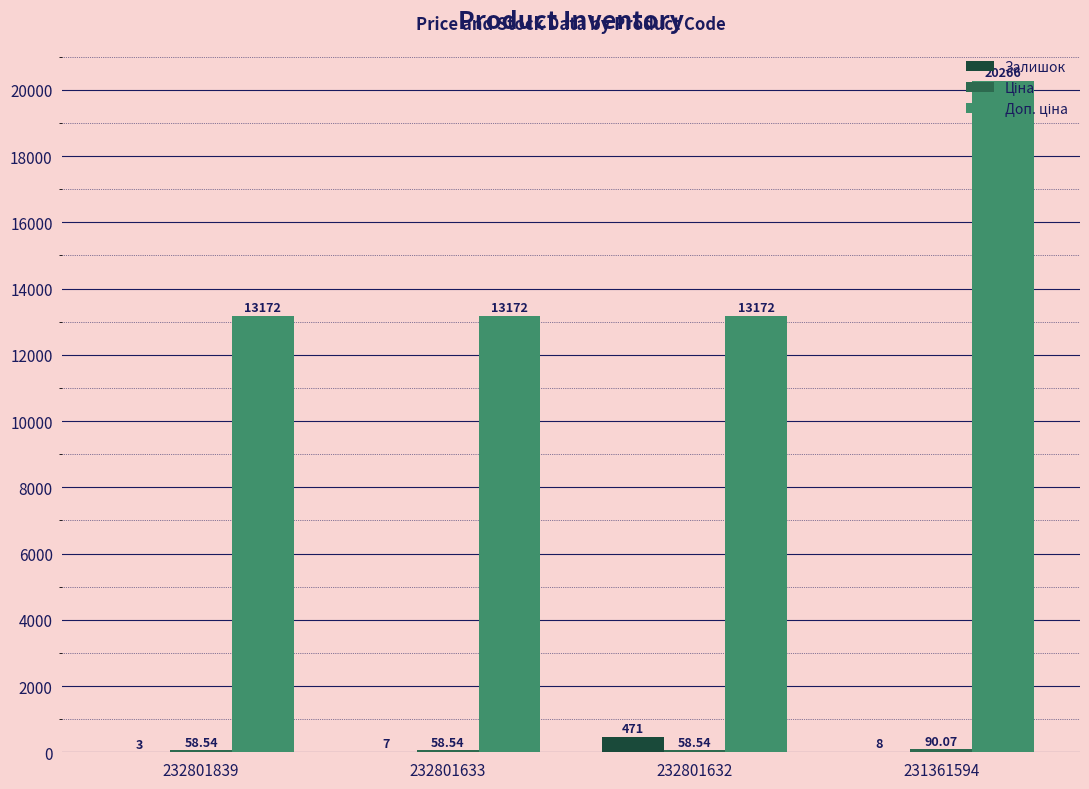

At which category is the sum across all series the highest?

231361594